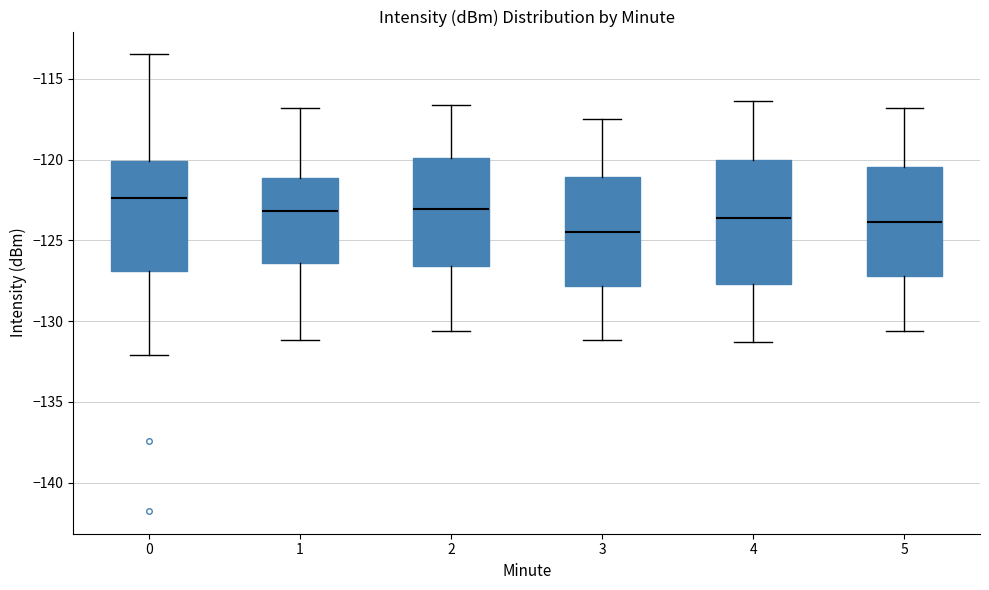

Which box's median line is the lowest?

3